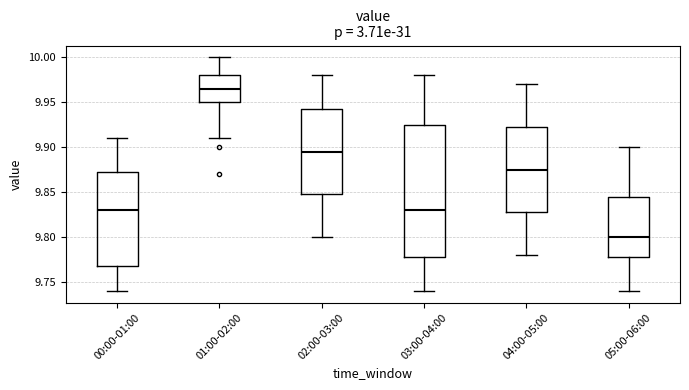

Reading left to right, read every box against the y-axis: the position of its median line, the range the box covers, and the ends of its whiskers. The values are not printed on the chart, so give them approximately, as read against the axis.

00:00-01:00: median 9.830, box 9.770 to 9.875, whiskers 9.740 to 9.910
01:00-02:00: median 9.965, box 9.950 to 9.980, whiskers 9.910 to 10.000
02:00-03:00: median 9.895, box 9.850 to 9.945, whiskers 9.800 to 9.980
03:00-04:00: median 9.830, box 9.780 to 9.925, whiskers 9.740 to 9.980
04:00-05:00: median 9.875, box 9.830 to 9.925, whiskers 9.780 to 9.970
05:00-06:00: median 9.800, box 9.780 to 9.845, whiskers 9.740 to 9.900